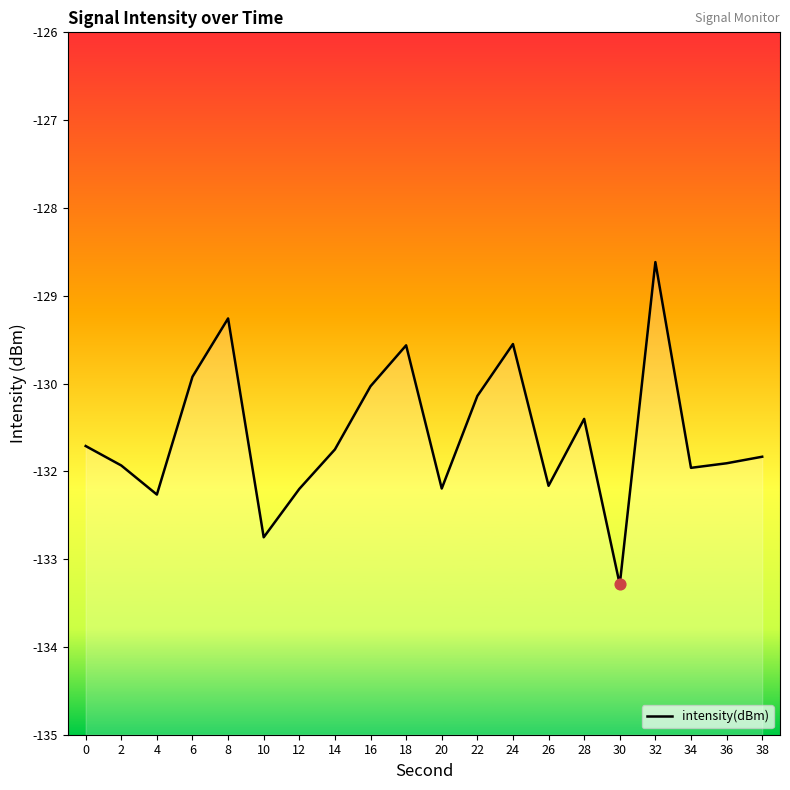

What is the change in value from 2 to 16?

+1.0